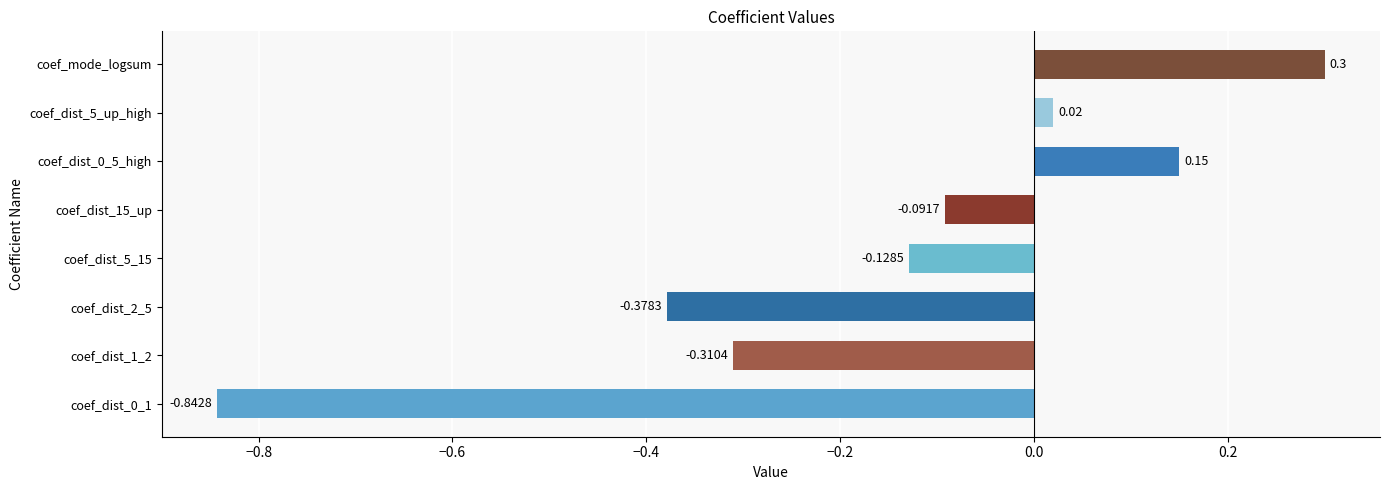

Where is the data nearest to the value 0?

coef_dist_5_up_high